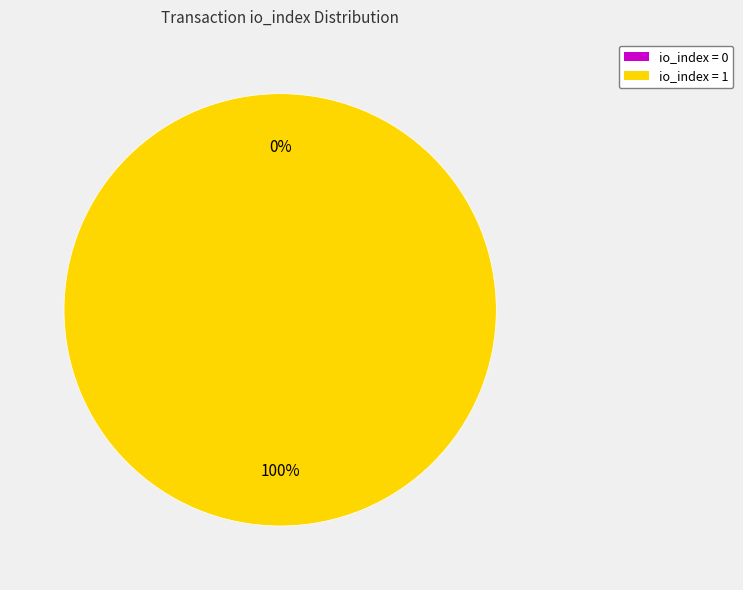

What is the total percentage of io_index=0 and io_index=1?

100.0%